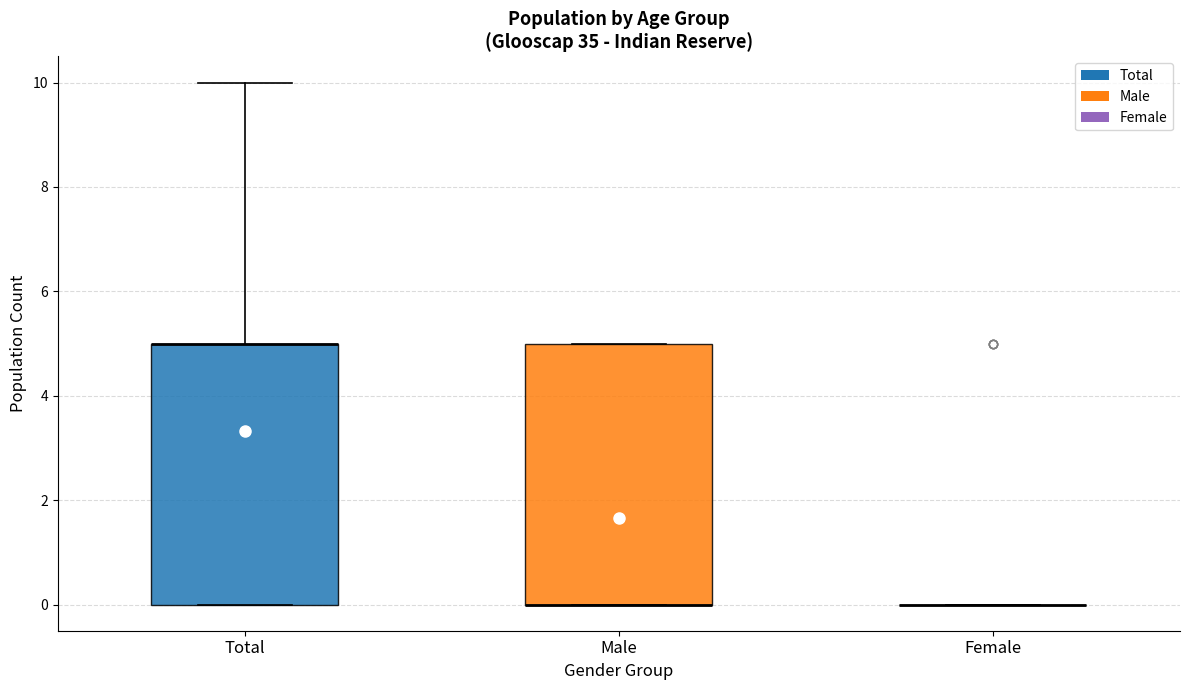

Reading left to right, transcribe this box plot: for each box, give where its median line is, the range the box spans, and where its two whiskers end, as read against the y-axis. The values are not printed on the chart, so give them approximately, as read against the axis.

Total: median 5 (drawn on the box's upper edge), box 0 to 5, whiskers 0 to 10
Male: median 0 (drawn on the box's lower edge), box 0 to 5, whiskers 0 to 5
Female: box collapsed to a line at 0, whiskers 0 to 0